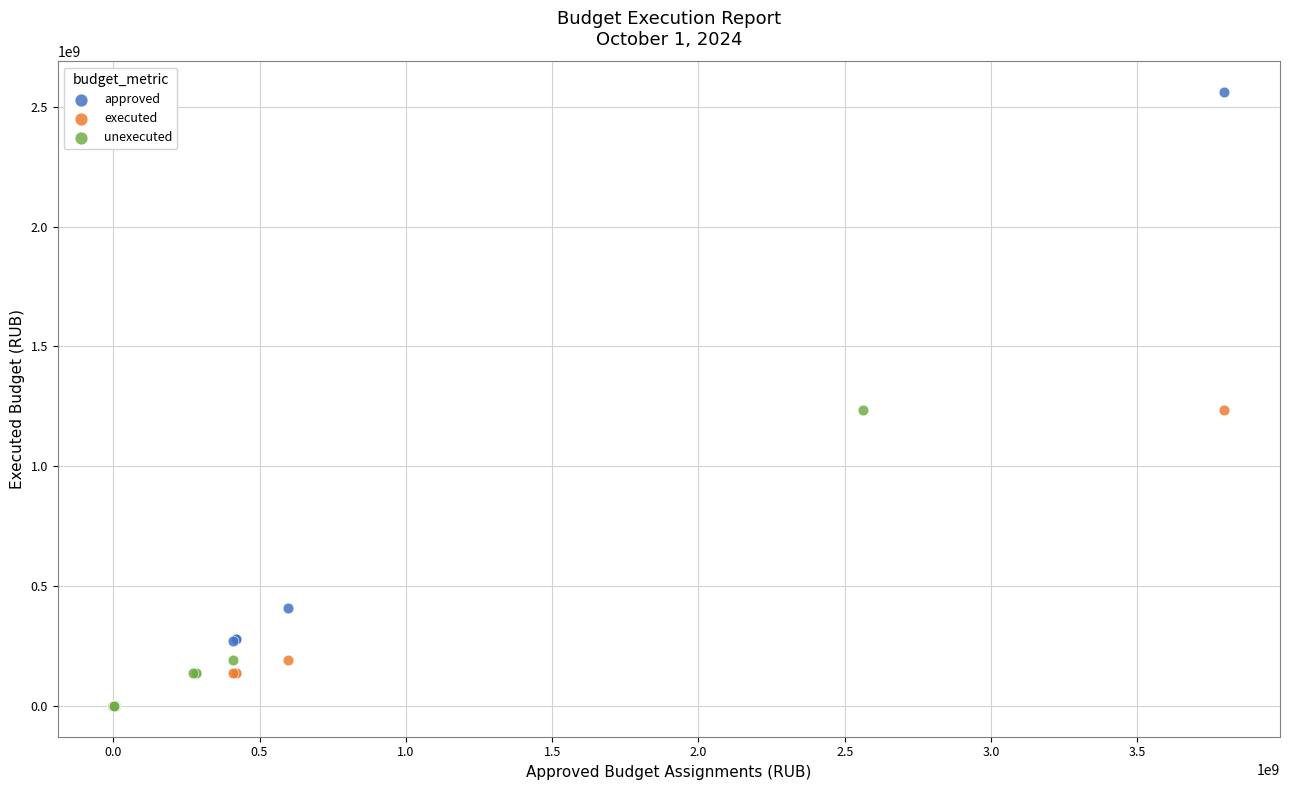

Which series reaches the maximum Y coordinate?

approved